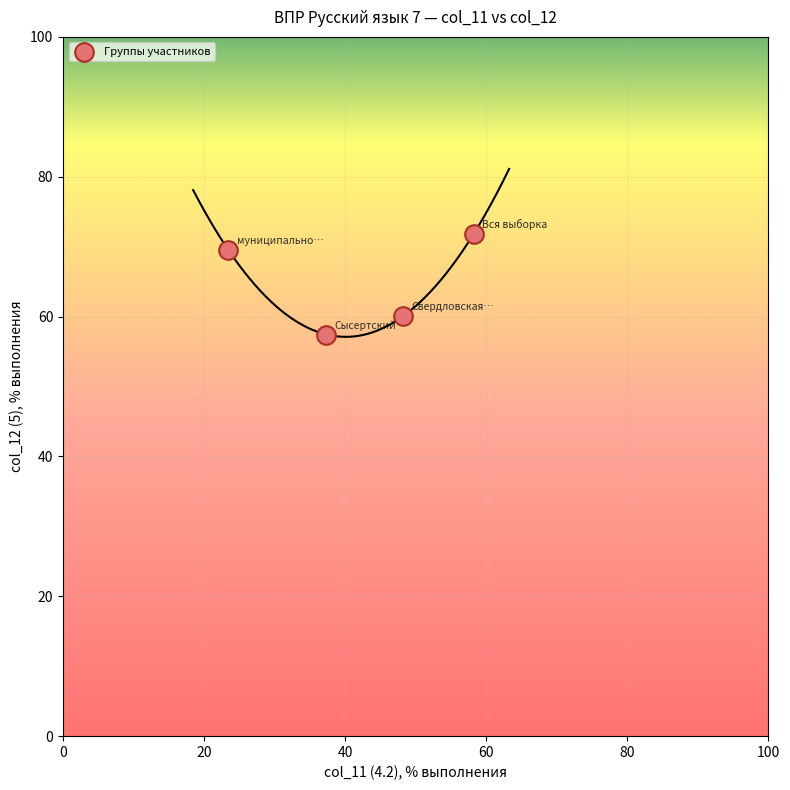

What is the range of X values (max minus min)?

34.8